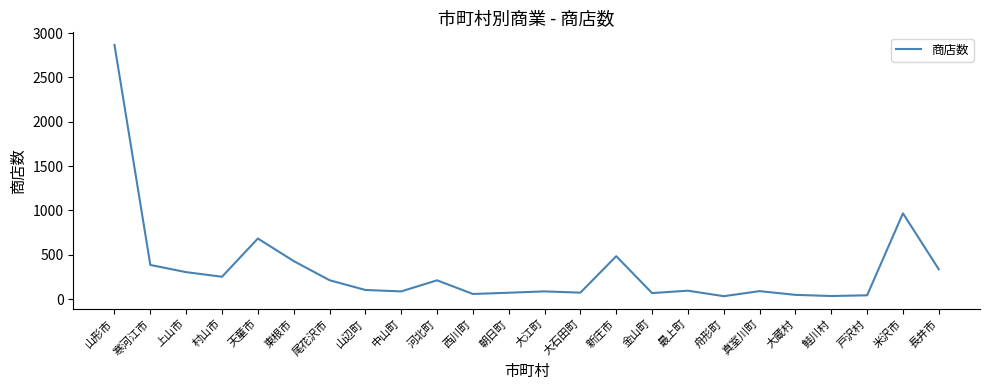

Between 朝日町 and 舟形町, which is larger?

朝日町